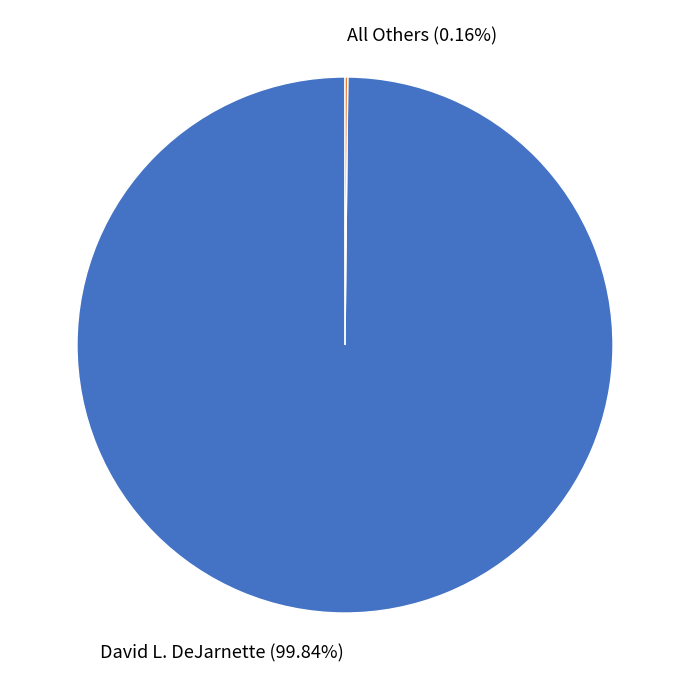

Which category has the biggest portion of the pie?

David L. DeJarnette